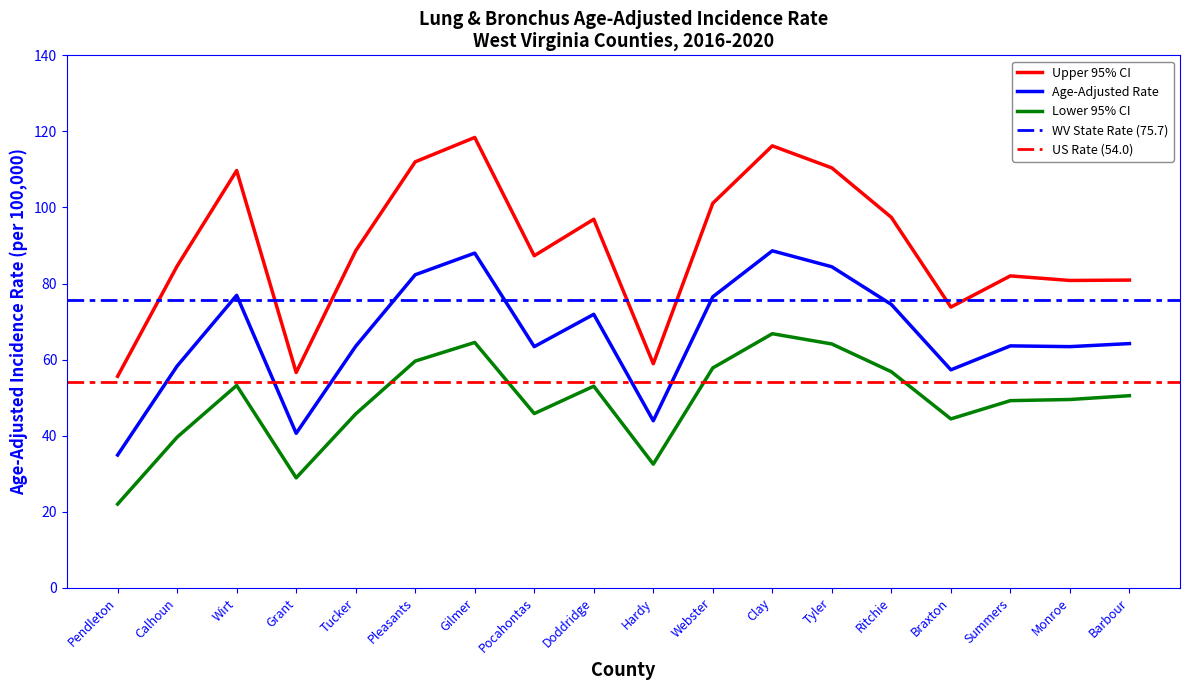

Read the Lower 95% CI value at Ritchie.

56.8